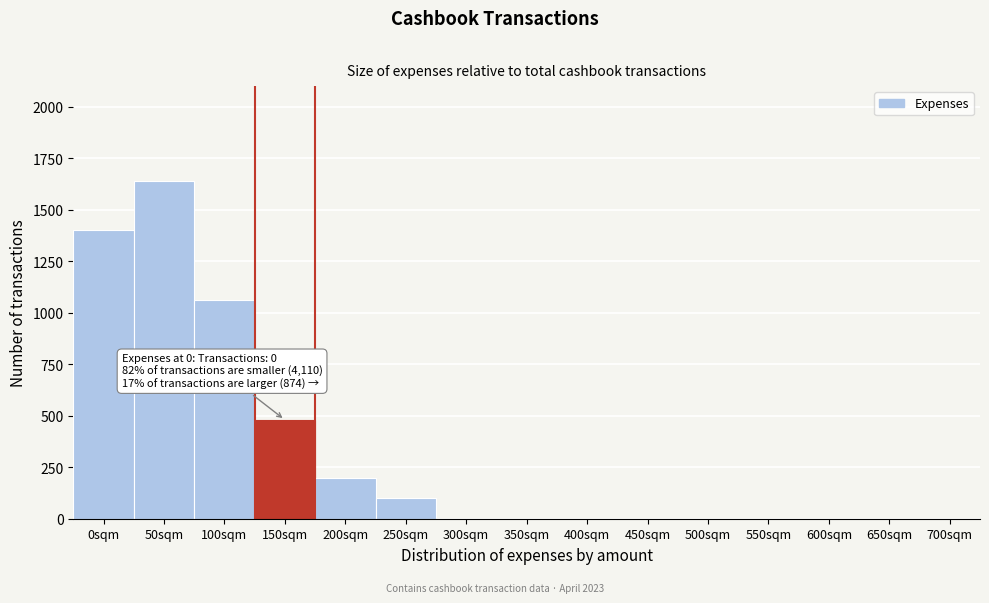

Reading right to left, list all the values displayed in this chart.

700sqm=0	650sqm=0	600sqm=0	550sqm=0	500sqm=0	450sqm=0	400sqm=0	350sqm=0	300sqm=0	250sqm=100	200sqm=200	150sqm=480	100sqm=1060	50sqm=1640	0sqm=1400